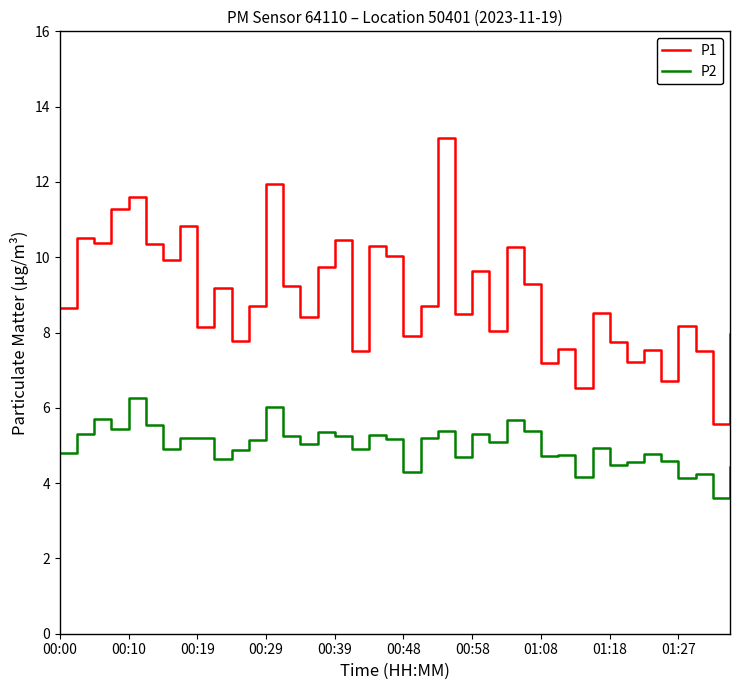

In P2, how many points are lower than both neighbors (excluding endpoints)?

13